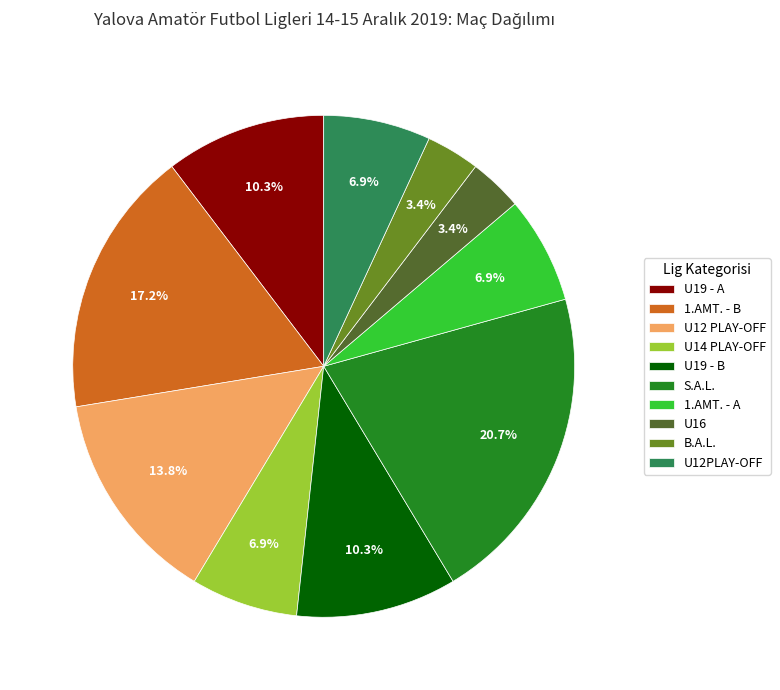

What is the largest slice in the pie chart?

S.A.L.